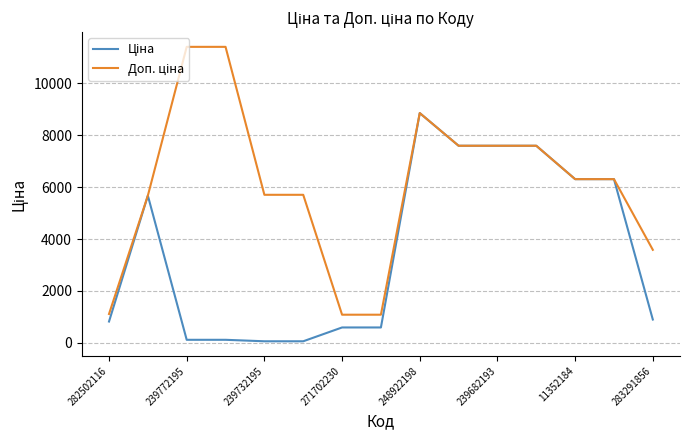

How many lines are shown in the chart?

2